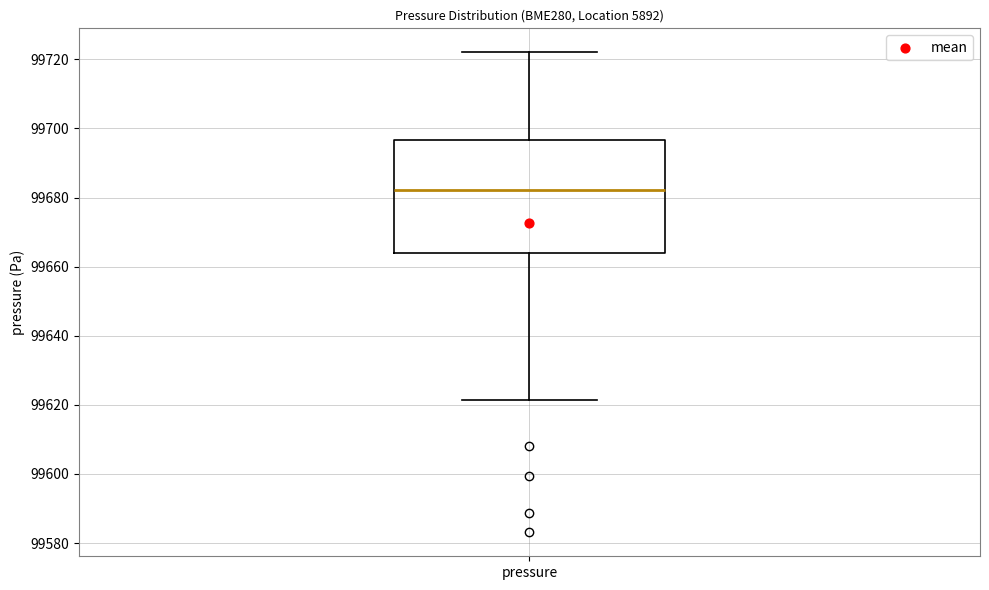

Transcribe this box plot: give where the median line is, the range the box spans, and where the two whiskers end, as read against the y-axis. The values are not printed on the chart, so give them approximately, as read against the axis.

median 99682, box 99664 to 99696, whiskers 99622 to 99722